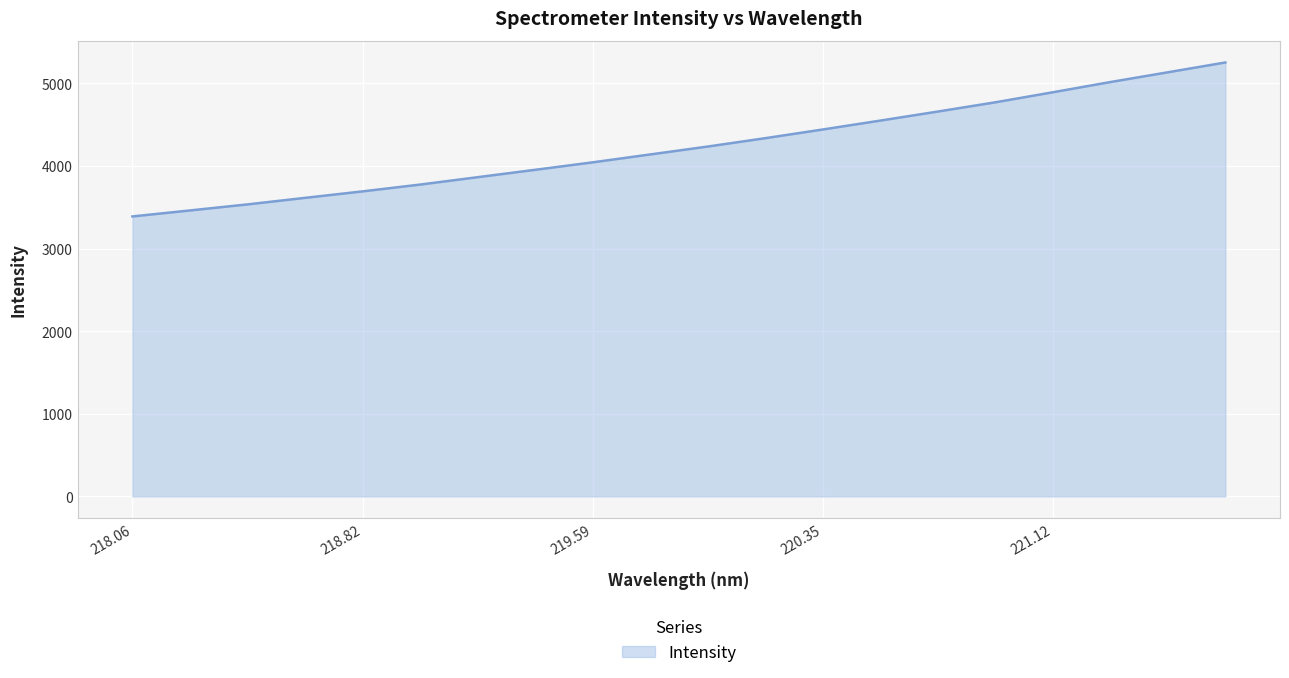

True or false: the data has more than 0 interior local peaks.

False